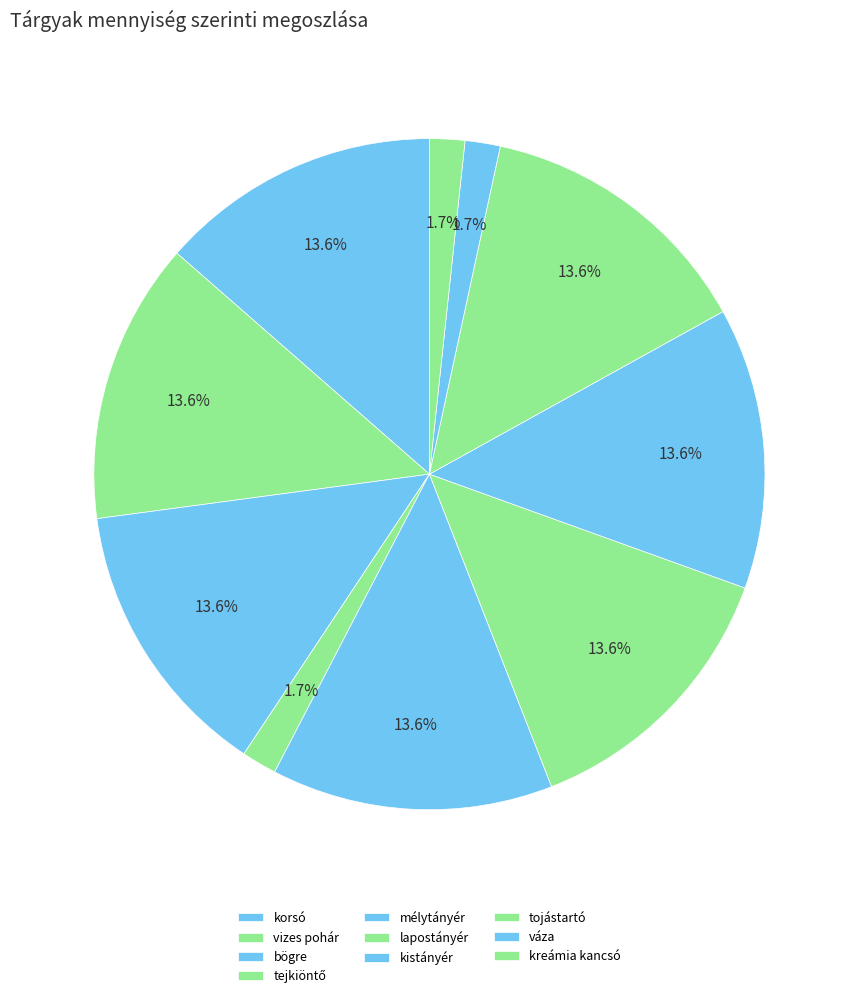

Which slice is the smallest?

tejkiöntő